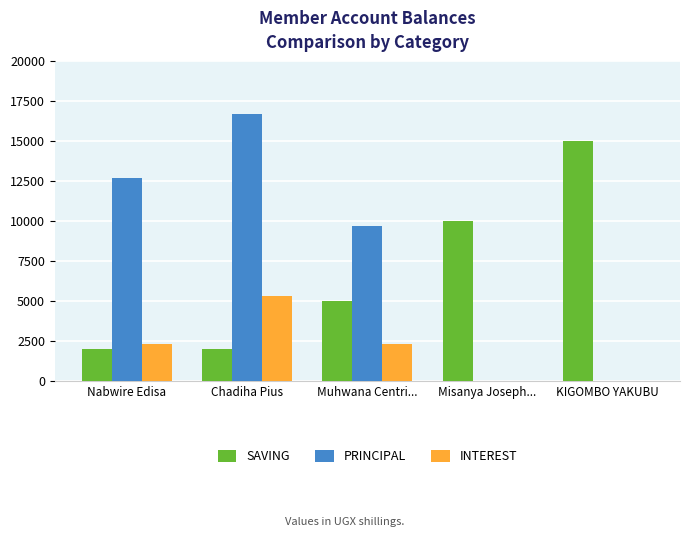

What are all the series names shown in the legend?

SAVING, PRINCIPAL, INTEREST